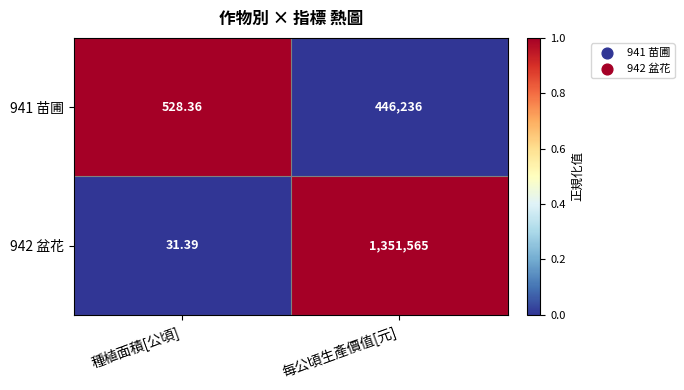

Which series has the largest total across all categories?

942 盆花